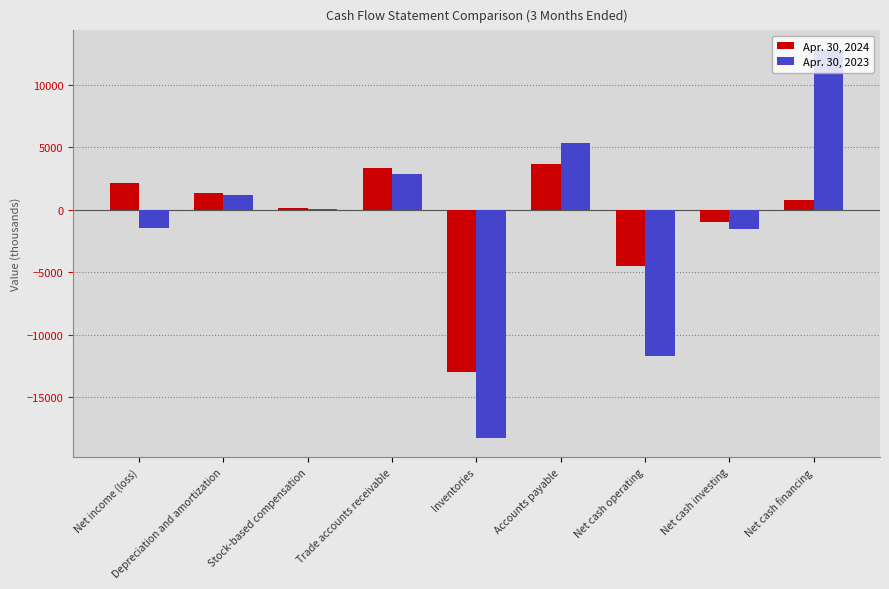

Is it true that Apr. 30, 2023 equals -15655 at Net cash operating?

False